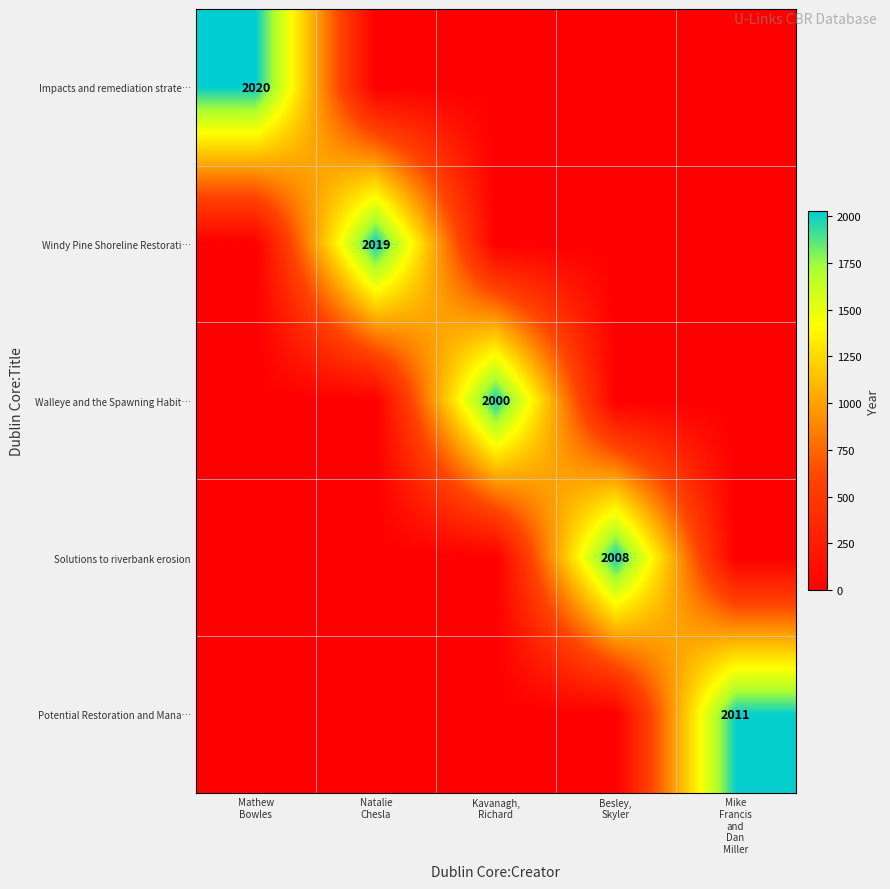

The Potential Restoration and Mana… series shows 2011 at Mike Francis and Dan Miller. True or false?

True